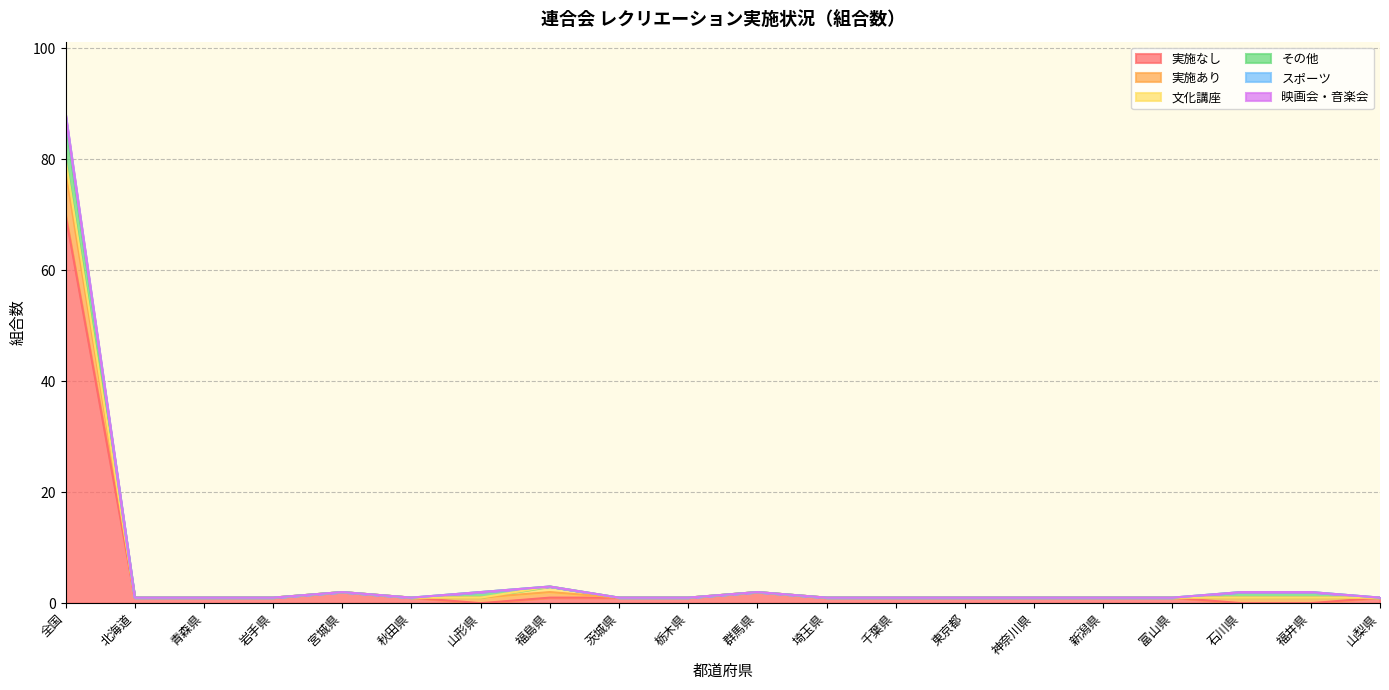

The value of スポーツ at 北海道 is -1. True or false?

False